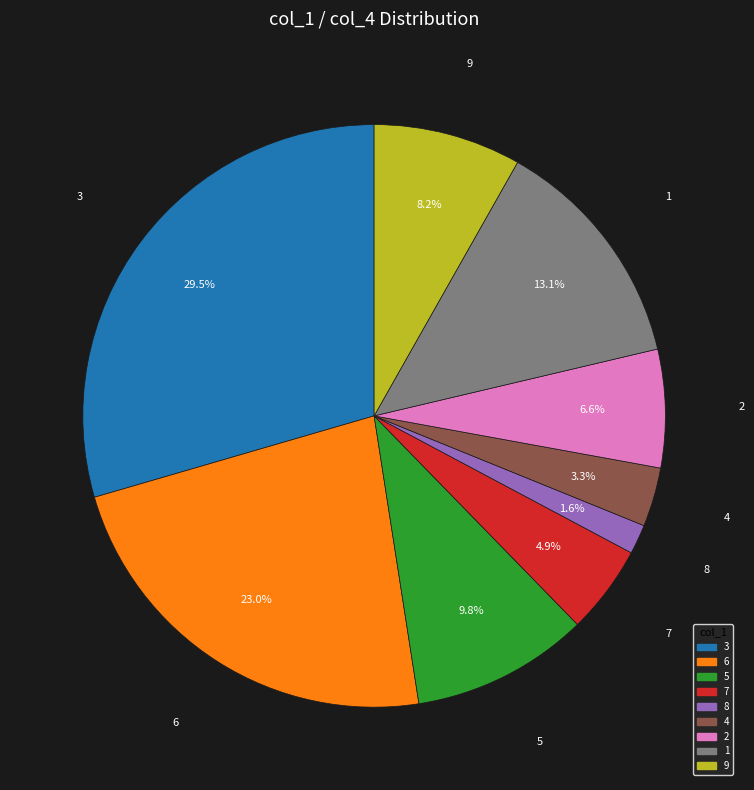

Is there a majority slice in this chart?

No